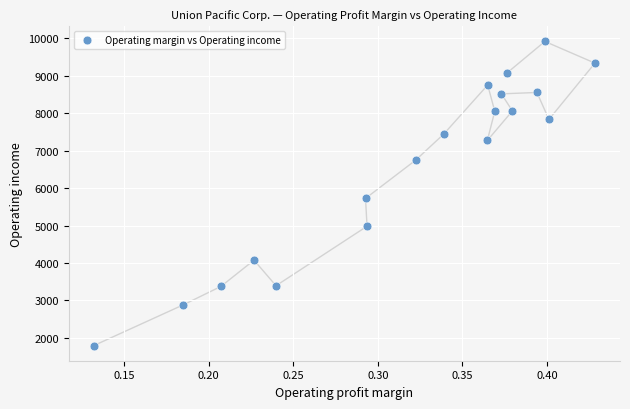

What is the range of Y values (max minus min)?

8122